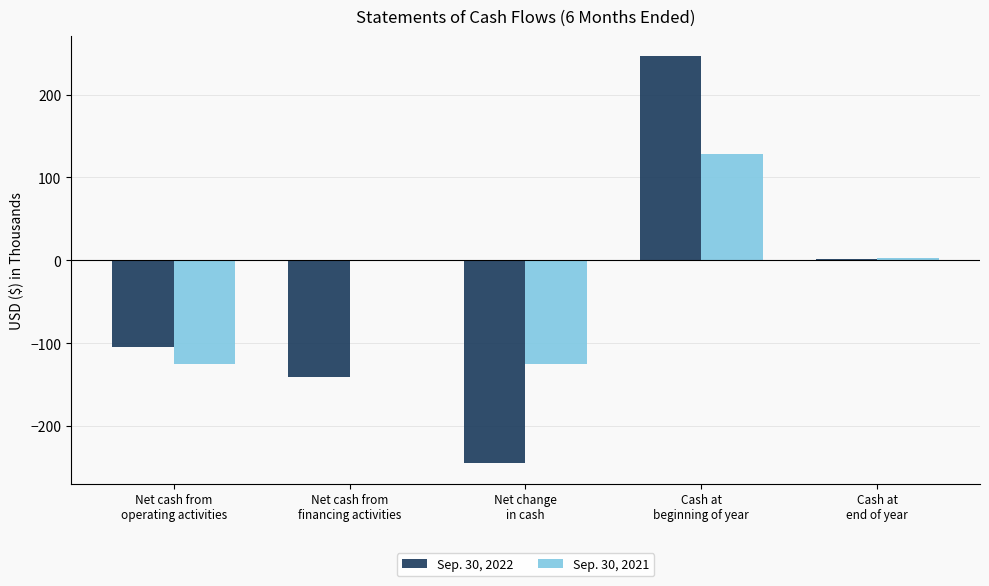

What is the average value of the Sep. 30, 2021 series?

-24